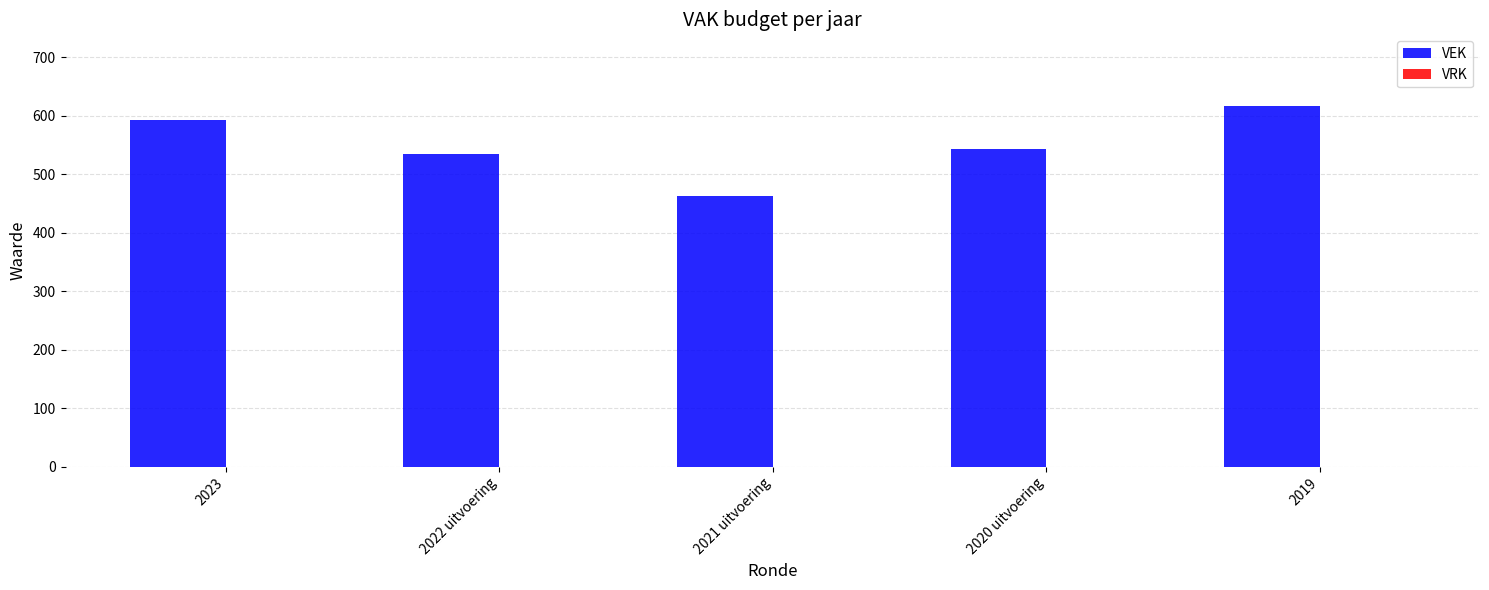

True or false: the data shows 240 at 2023.

False